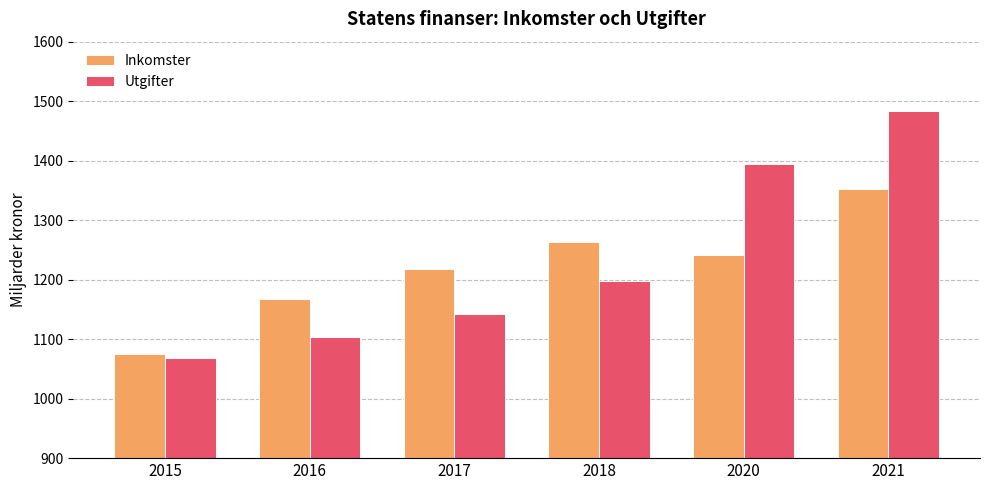

What is the spread (max minus min) of values at 2020?

153